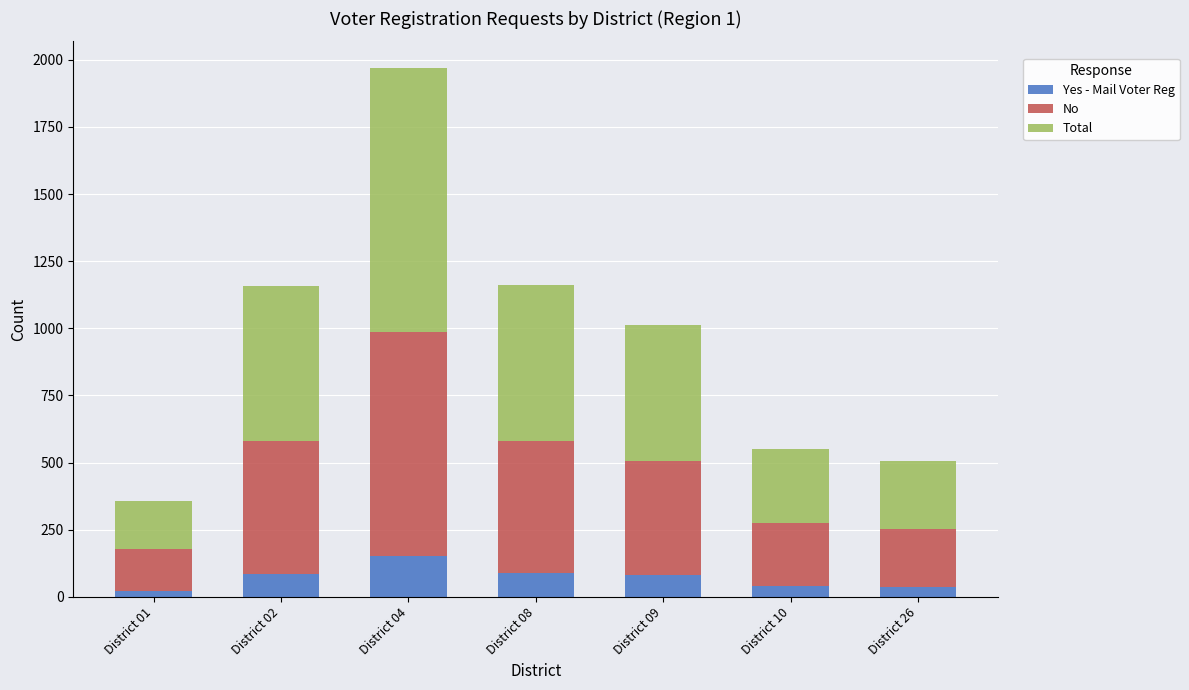

What is the highest value of the Yes - Mail Voter Reg series?

152